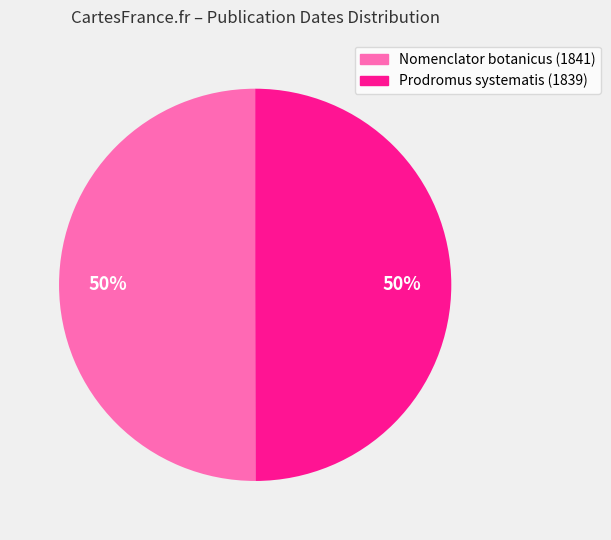

Is the sum of Nomenclator botanicus (1841) and Prodromus systematis (1839) greater than half?

Yes